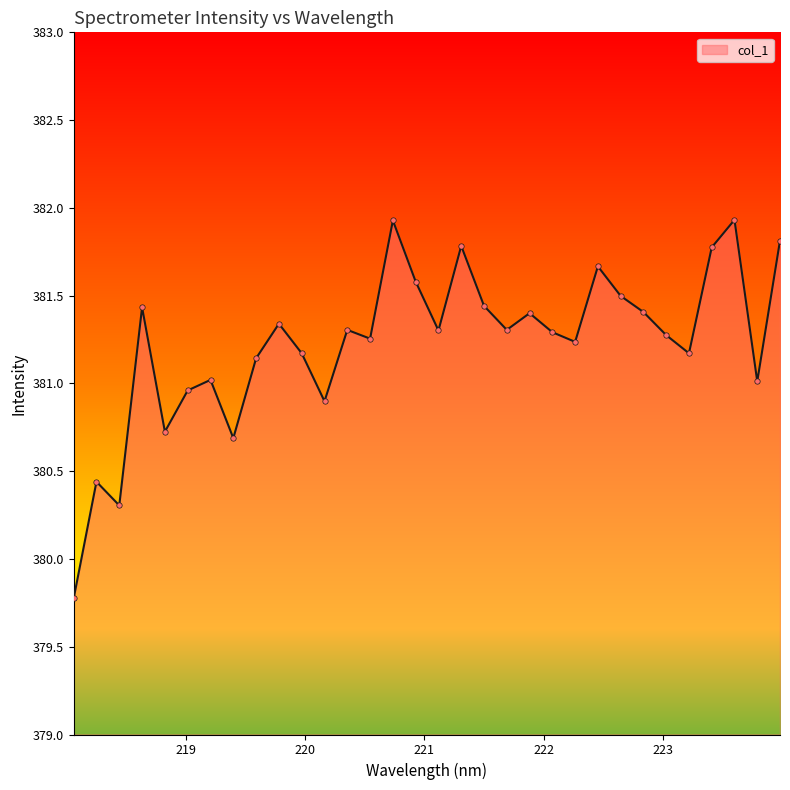

What is the maximum value shown in the chart?

381.9